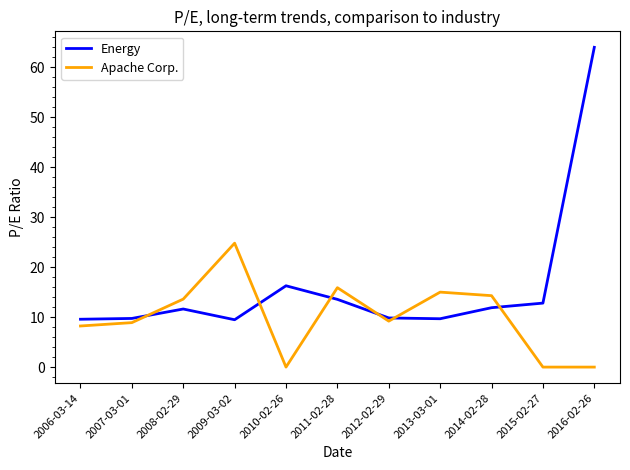

In Apache Corp., how many points are higher than both neighbors (excluding endpoints)?

3